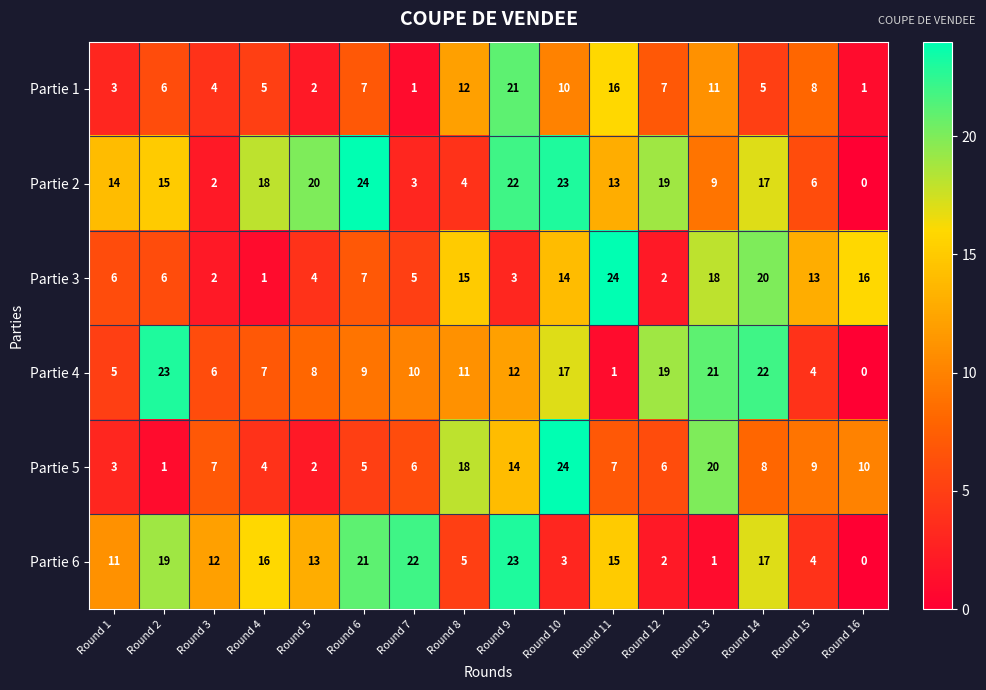

True or false: Partie 3 has a value of 14 at Round 10.

True